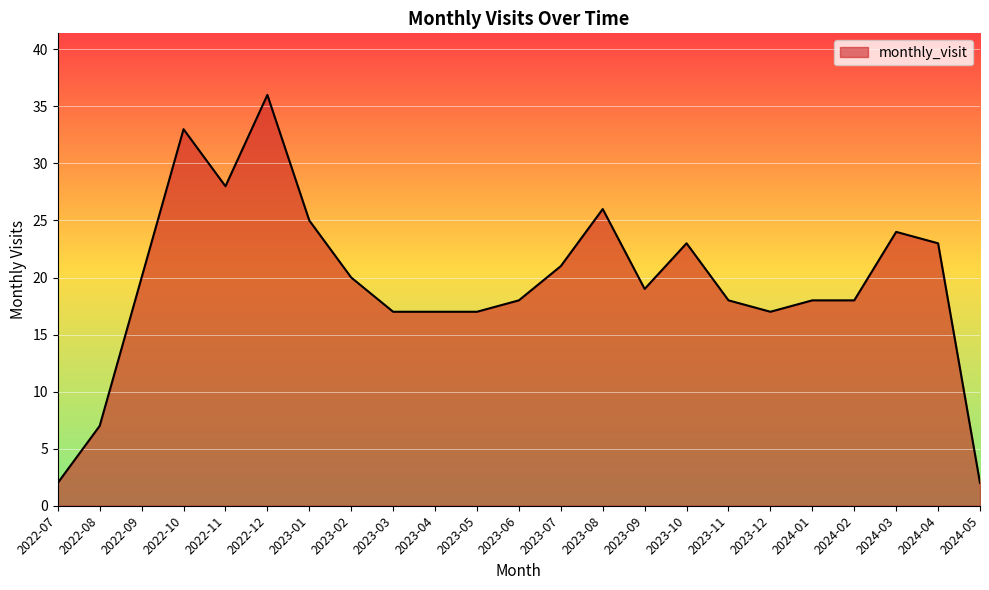

Count the number of categories in the chart.

23